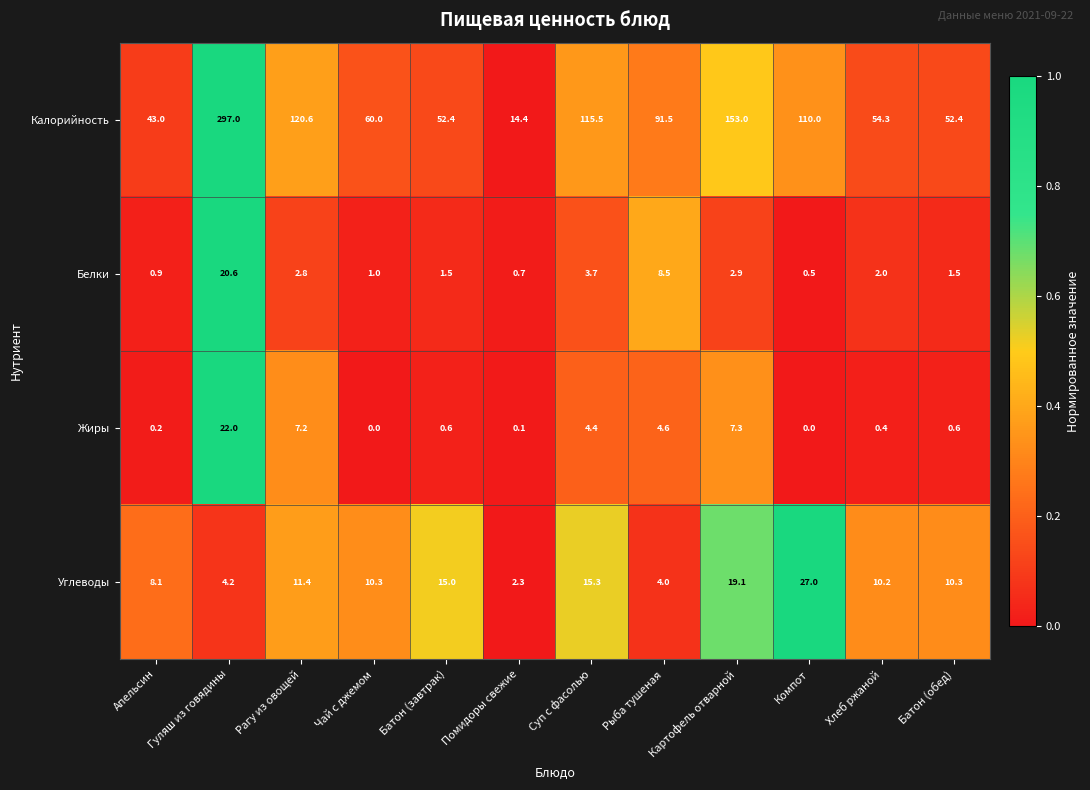

Which category has the highest value across all series?

Гуляш из говядины